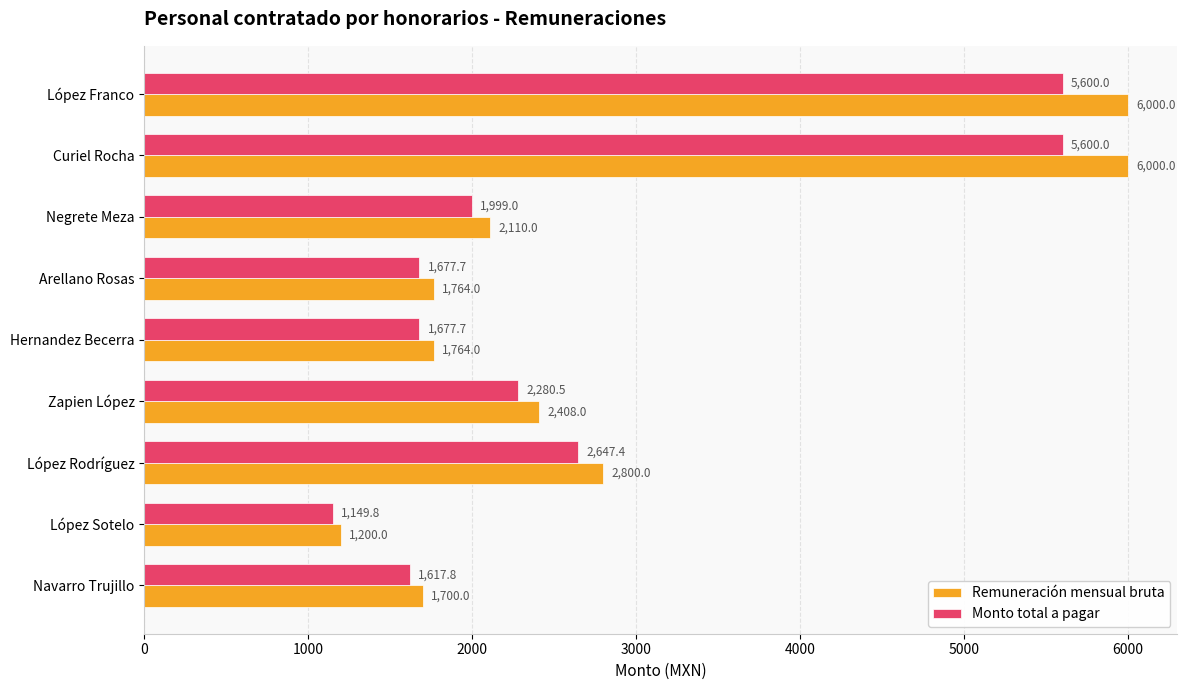

Between Zapien López and Navarro Trujillo, which series saw the biggest shift?

Remuneración mensual bruta